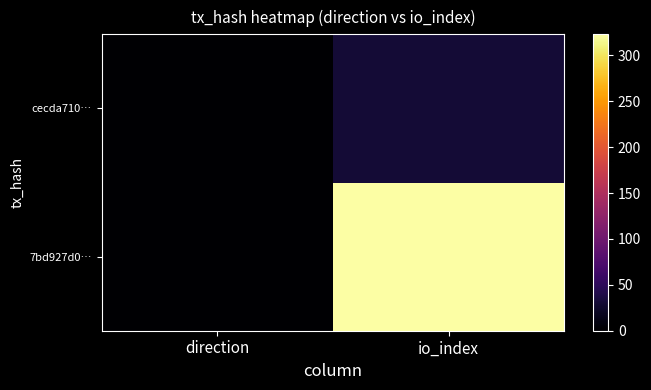

Reading left to right, transcribe all the data shown in this chart.

7bd927d0…: direction=-1	io_index=323
cecda710…: direction=1	io_index=31